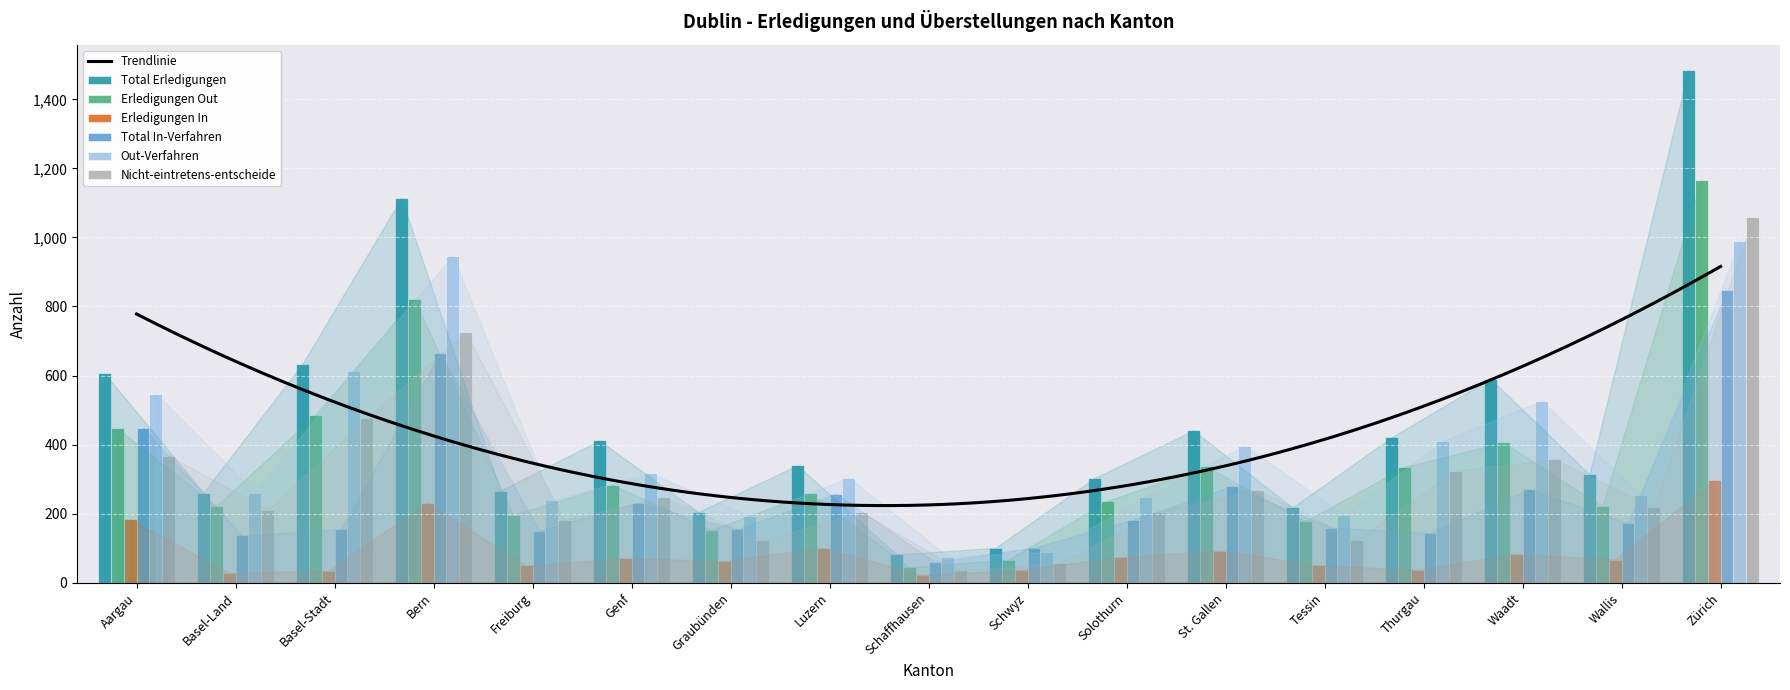

Reading left to right, extract all data points from this chart.

Total Erledigungen: 607	261	634	1114	267	412	205	340	82	101	303	441	218	421	591	314	1484
Erledigungen Out: 447	222	486	822	197	284	153	260	45	67	237	337	178	335	407	221	1167
Erledigungen In: 184	28	35	232	50	71	63	101	22	38	74	93	51	37	84	67	297
Total In-Verfahren: 448	137	155	664	151	232	155	258	60	102	182	279	160	144	271	172	847
Out-Verfahren: 547	261	612	947	239	317	193	304	76	89	248	397	197	410	527	253	990
Nicht-eintretens-entscheide: 368	212	477	725	182	248	123	204	36	57	205	269	125	325	357	219	1058